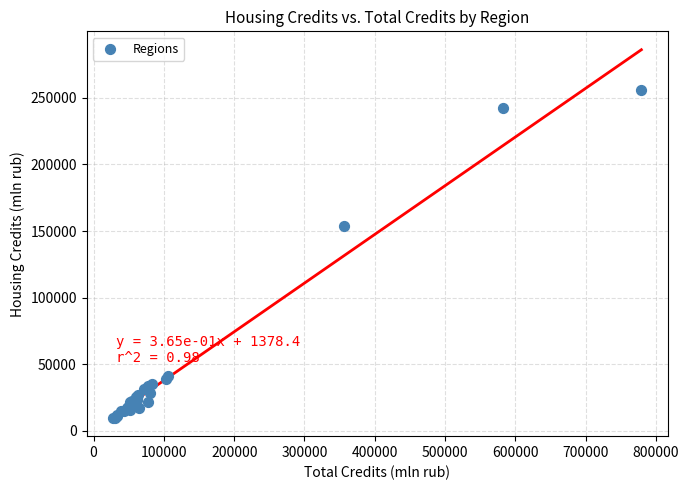

What Y value in the scatter plot is closest to 132940?

153481